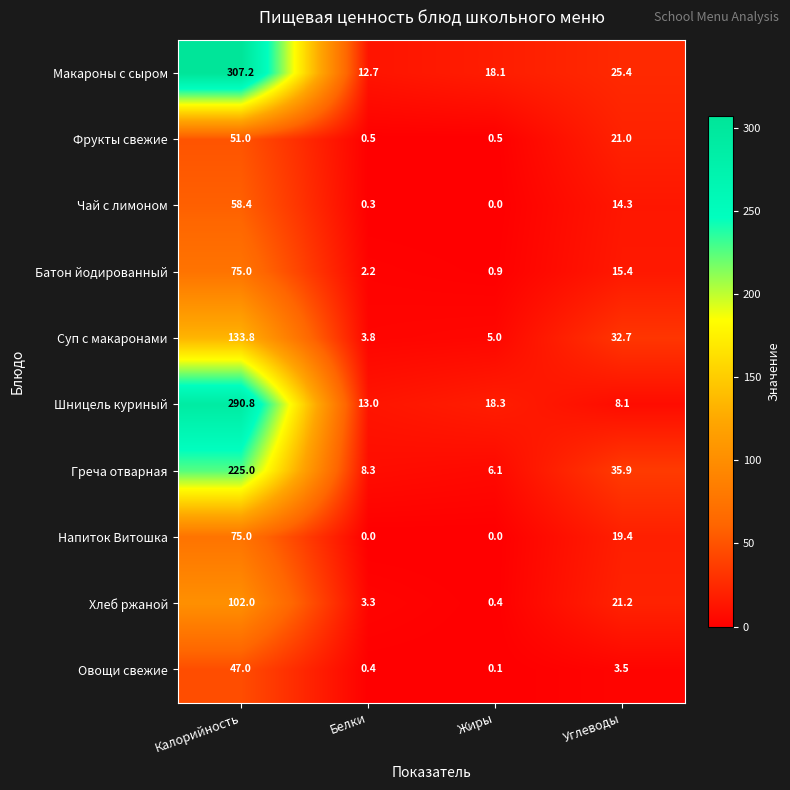

What is the sum of the Греча отварная values at Калорийность and Белки?

233.3